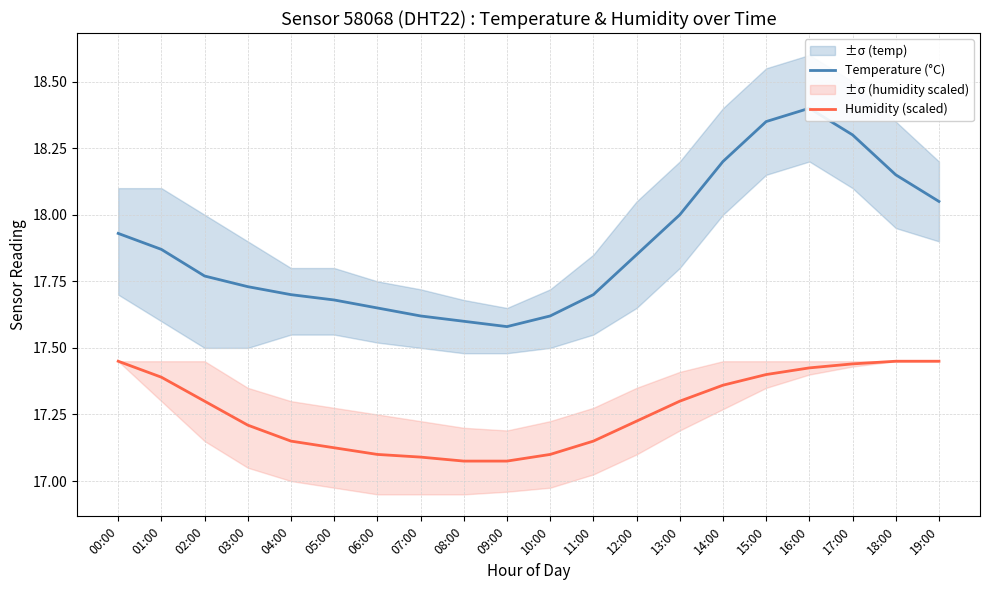

List the series in order of their peak value, lowest first.

Humidity (scaled), Temperature (°C)